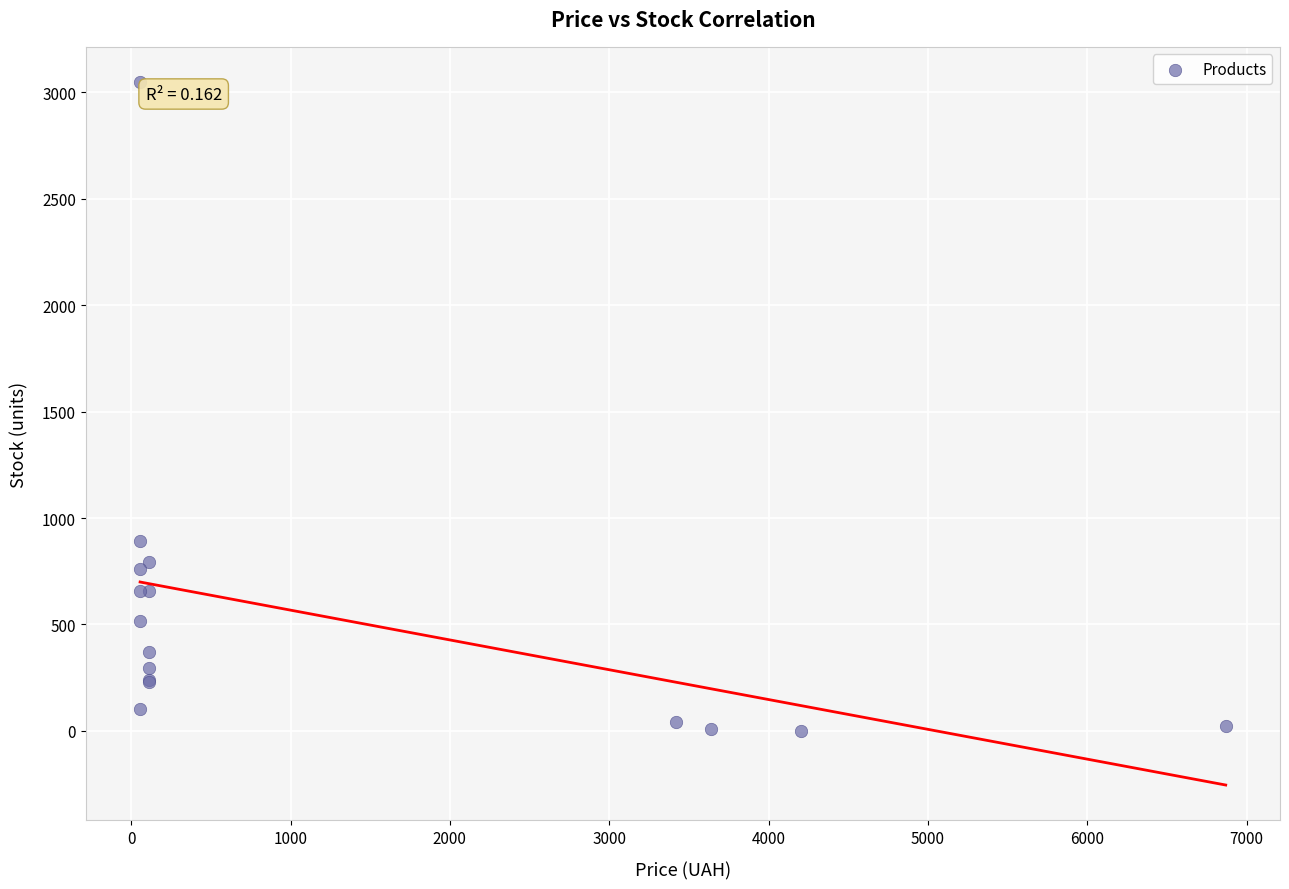

What Y value in the scatter plot is closest to 1525?

894